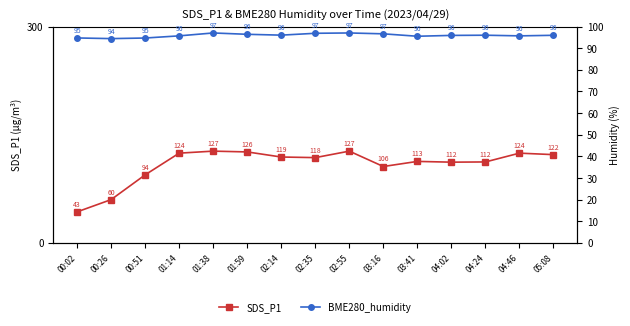

Which series has the largest range (max minus min)?

SDS_P1